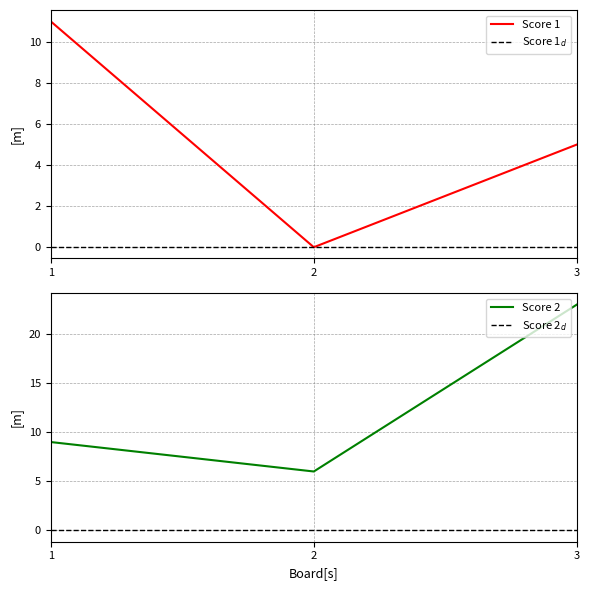

How many data points in Score 1 are above 5?

1